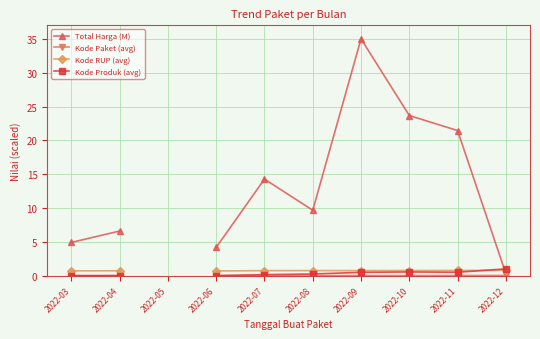

What is the difference between the highest and lowest values at 2022-08?

9.7